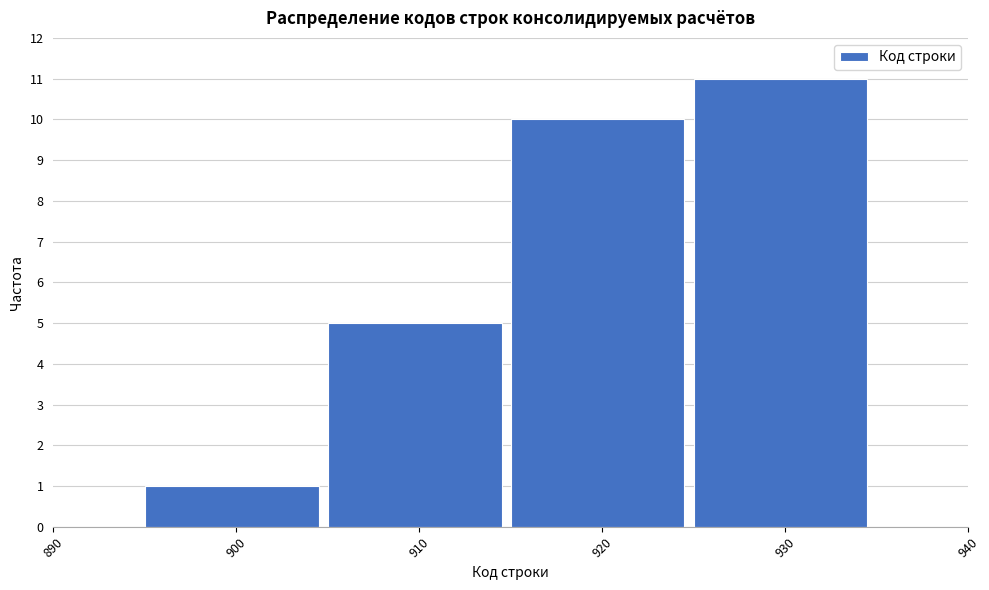

Reading left to right, transcribe this chart: for each bar, give the range it covers on the x-axis and its height. The values are not printed on the chart, so give them approximately, as read against the axis.

895 to 905: 1
905 to 915: 5
915 to 925: 10
925 to 935: 11